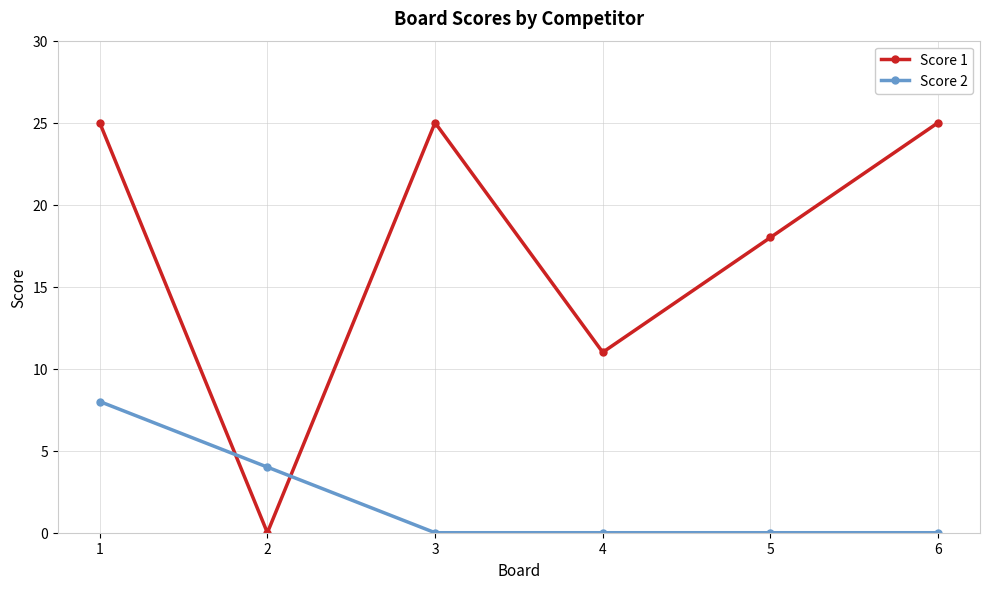

At which label is Score 1 closest to 12?

4